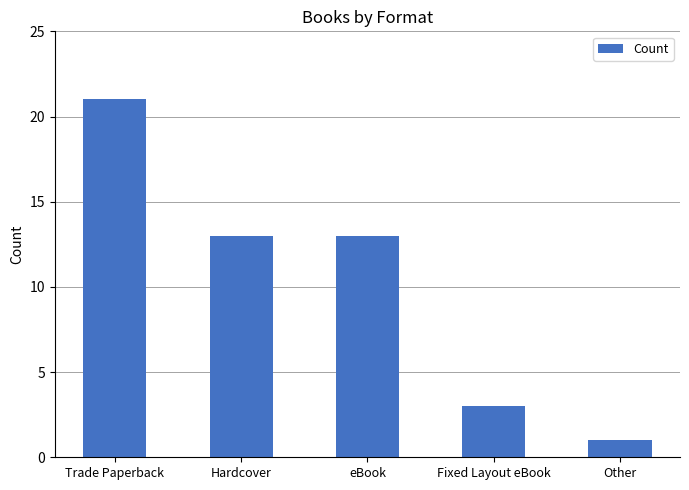

Is it true that the value at Fixed Layout eBook is 3?

True